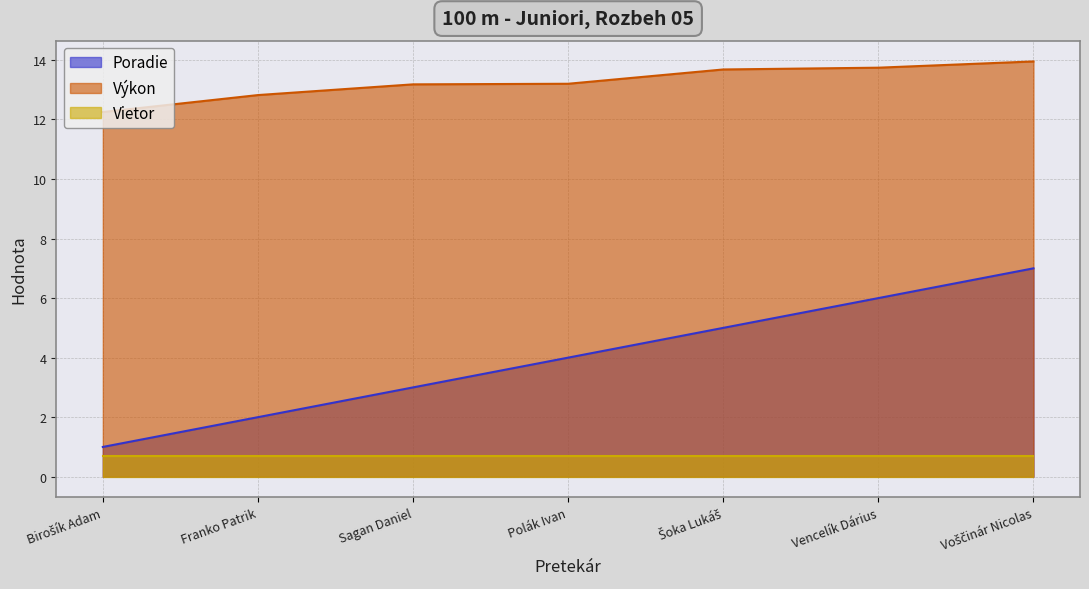

Which series has the largest total across all categories?

Výkon